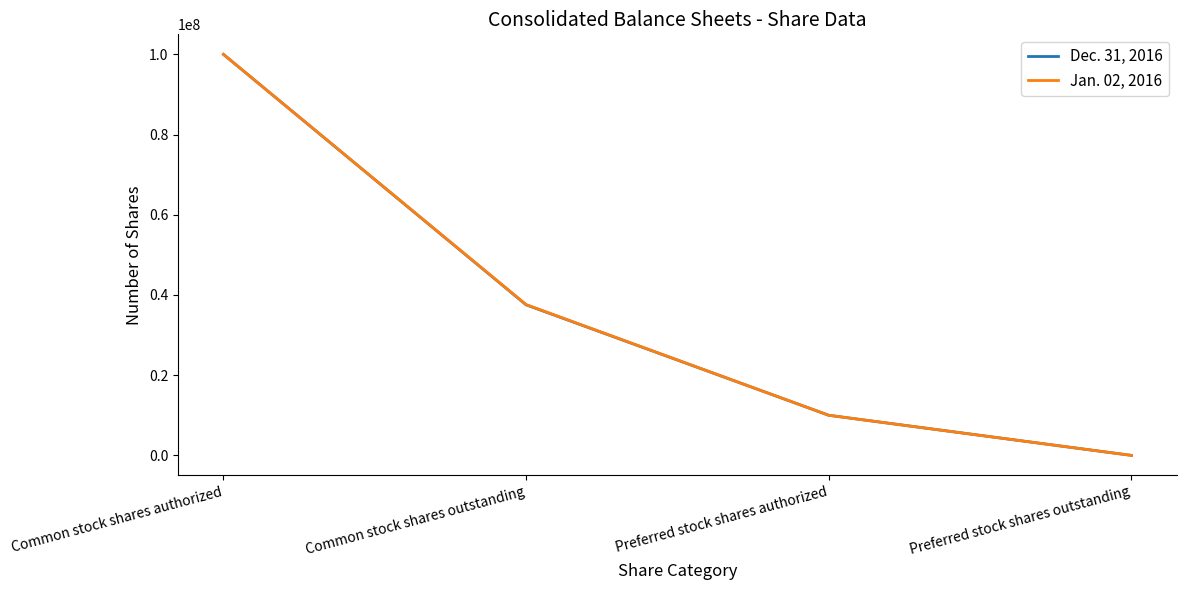

Is the value of Jan. 02, 2016 at Common stock shares outstanding greater than the value of Dec. 31, 2016 at Preferred stock shares authorized?

Yes